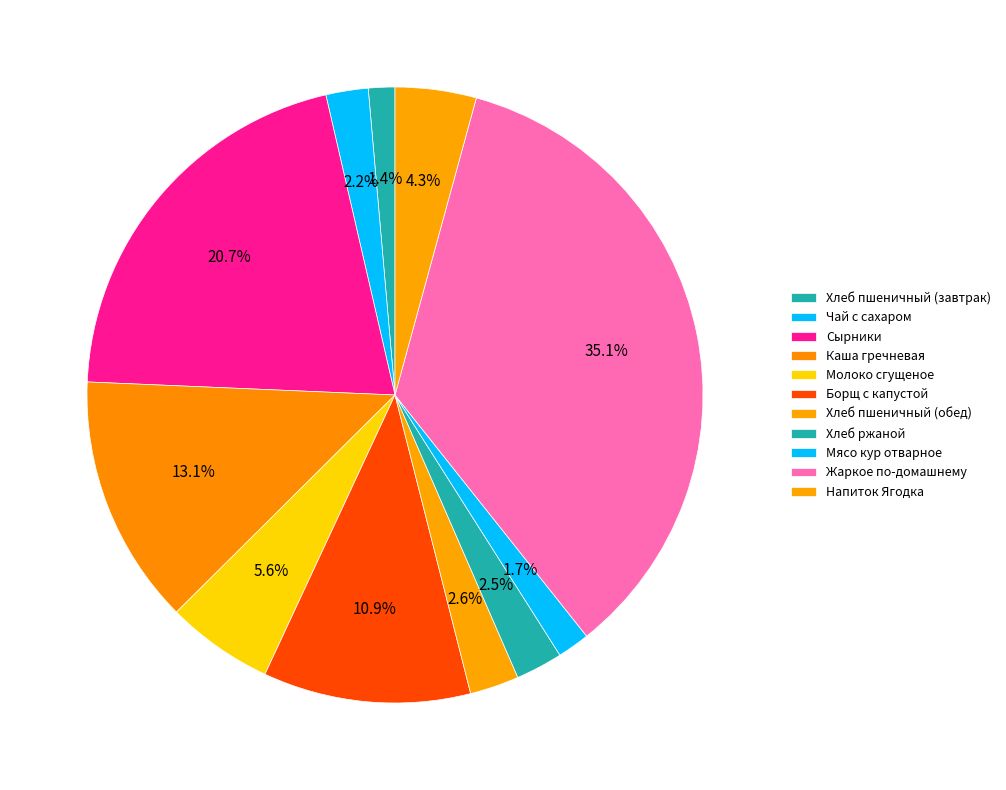

Count the number of slices in the pie.

11